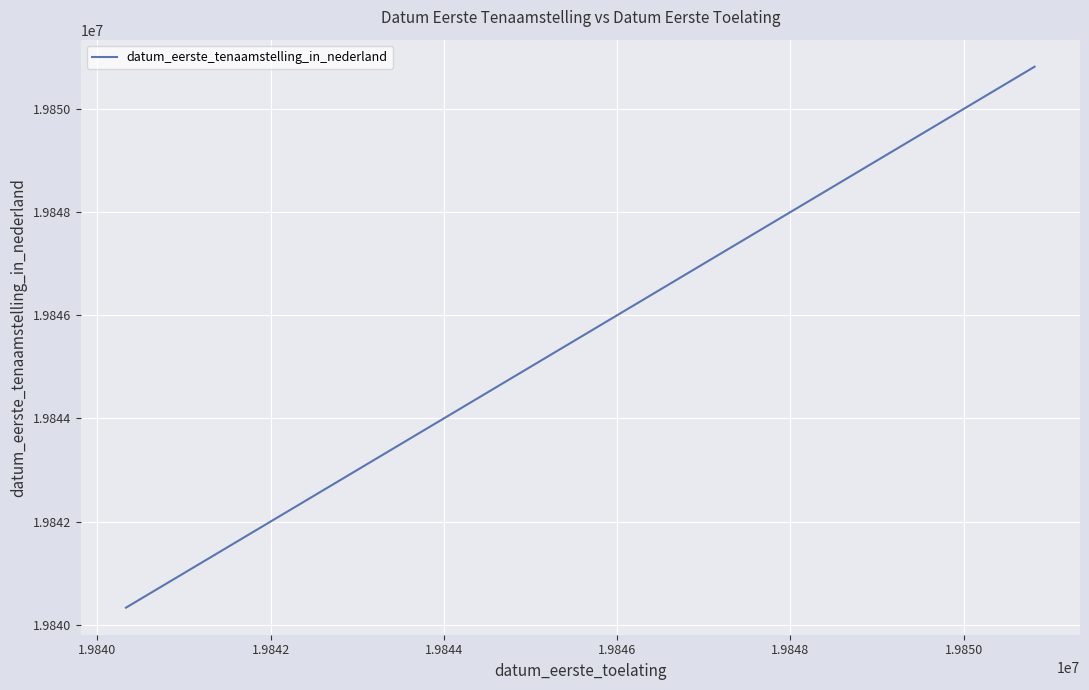

What is the maximum value shown in the chart?

19850819